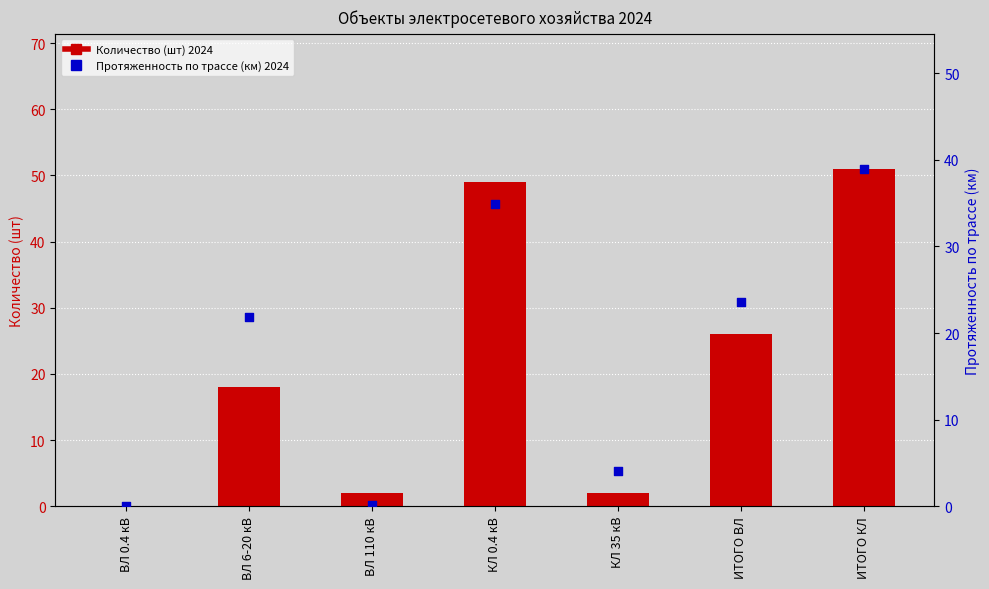

What is the total value across all series at КЛ 0.4 кВ?

83.9